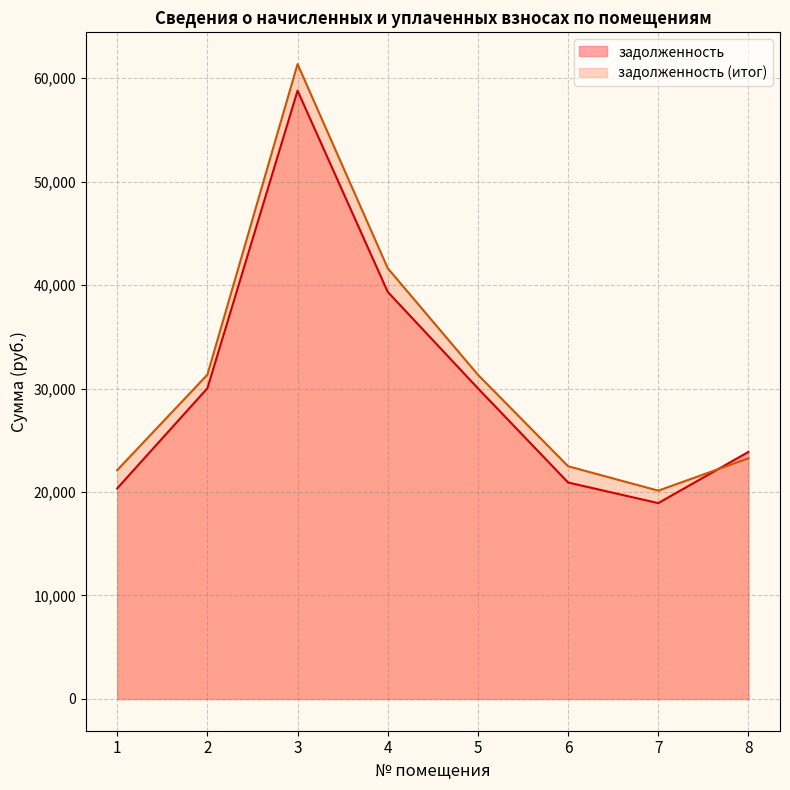

Between 7 and 8, which series saw the biggest shift?

задолженность